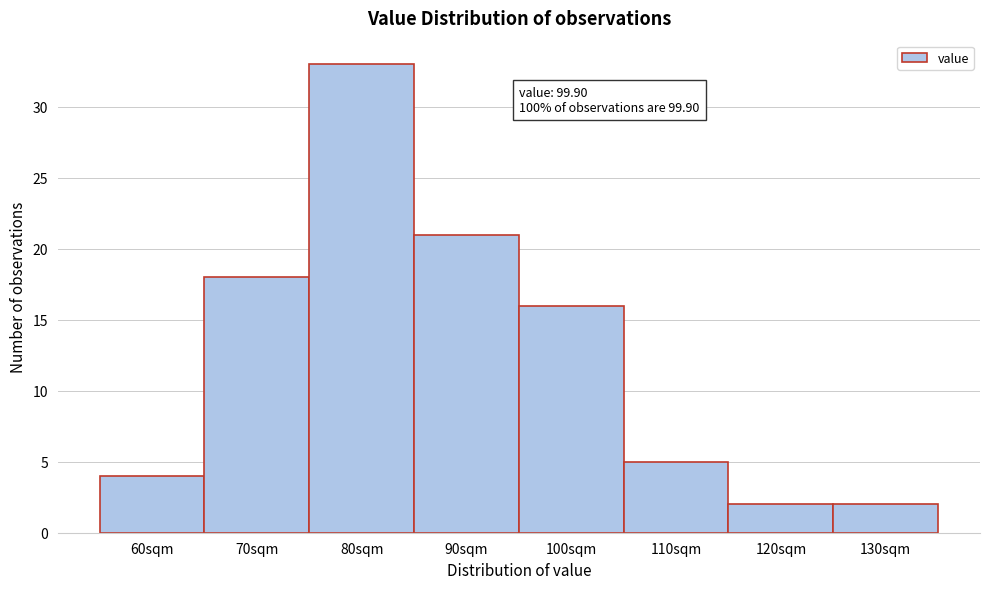

Reading left to right, what are all the values shown in this chart?

60sqm=4	70sqm=18	80sqm=33	90sqm=21	100sqm=16	110sqm=5	120sqm=2	130sqm=2